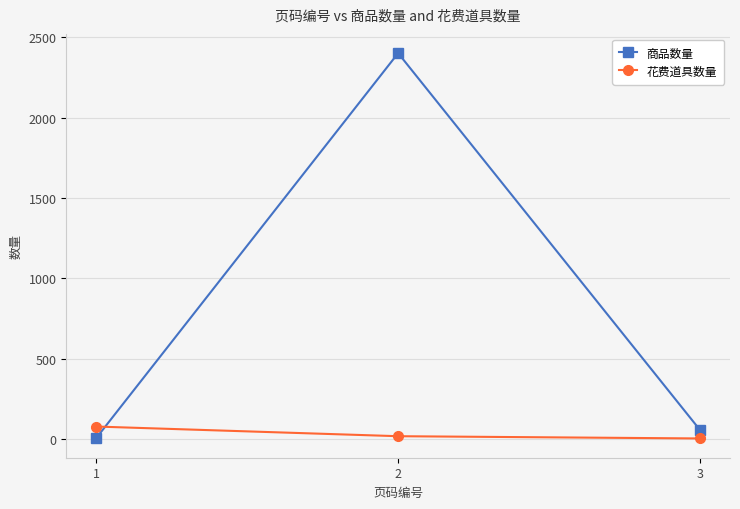

At 2, list the series in order from smallest to largest.

花费道具数量, 商品数量